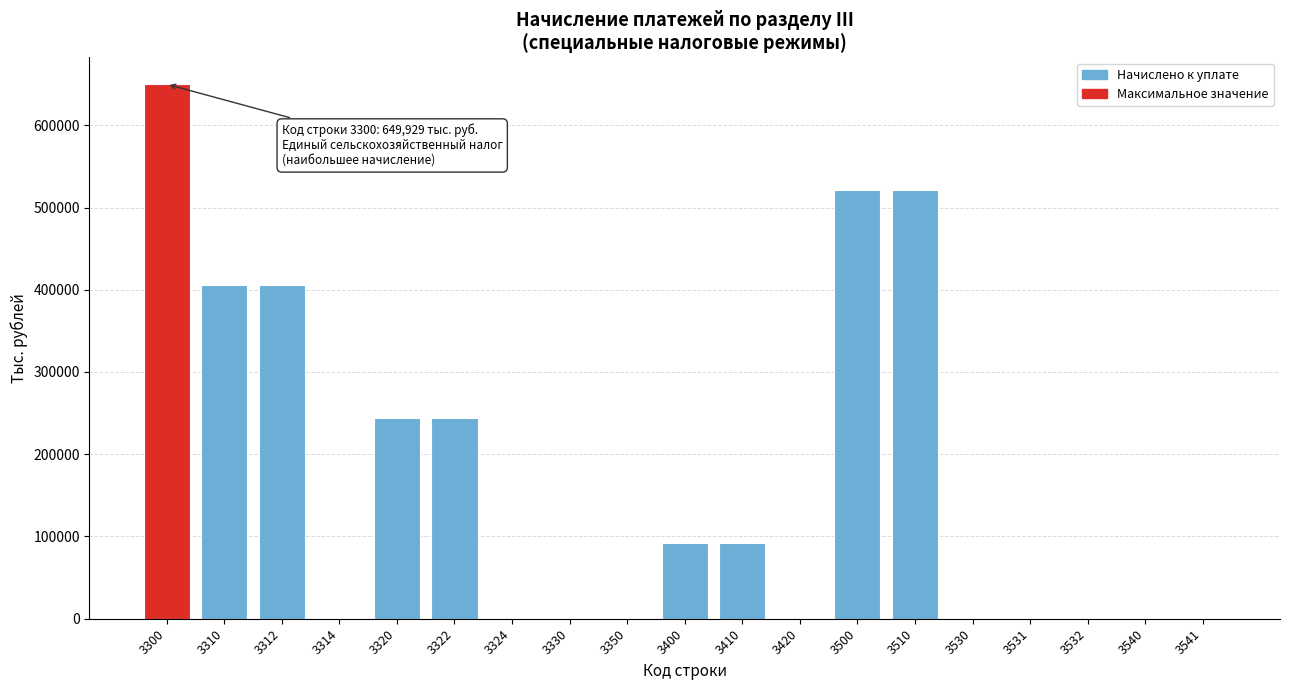

What is the greatest value displayed?

649929